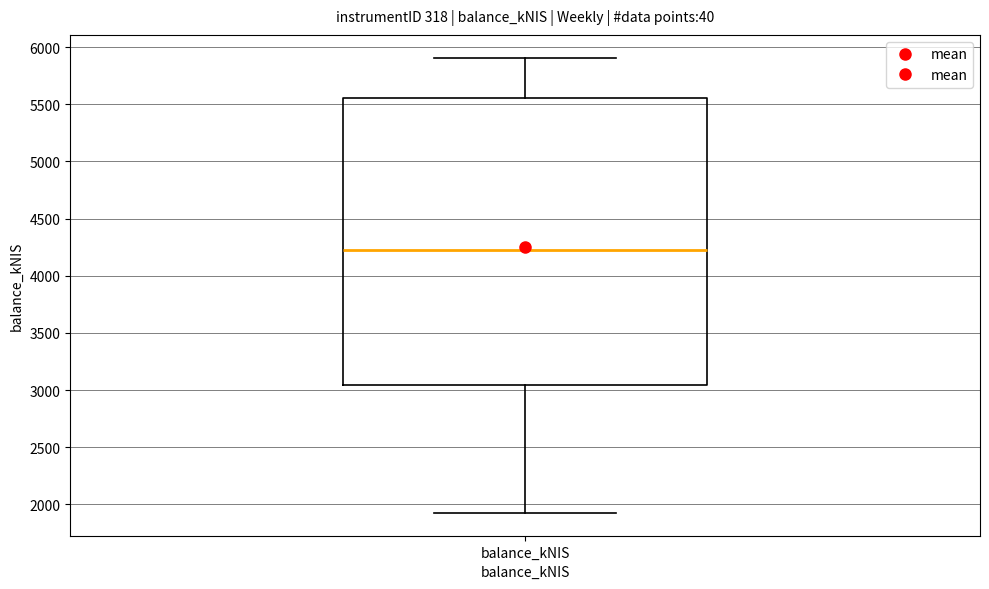

Transcribe this box plot: give where the median line is, the range the box spans, and where the two whiskers end, as read against the y-axis. The values are not printed on the chart, so give them approximately, as read against the axis.

median 4200, box 3050 to 5550, whiskers 1950 to 5900